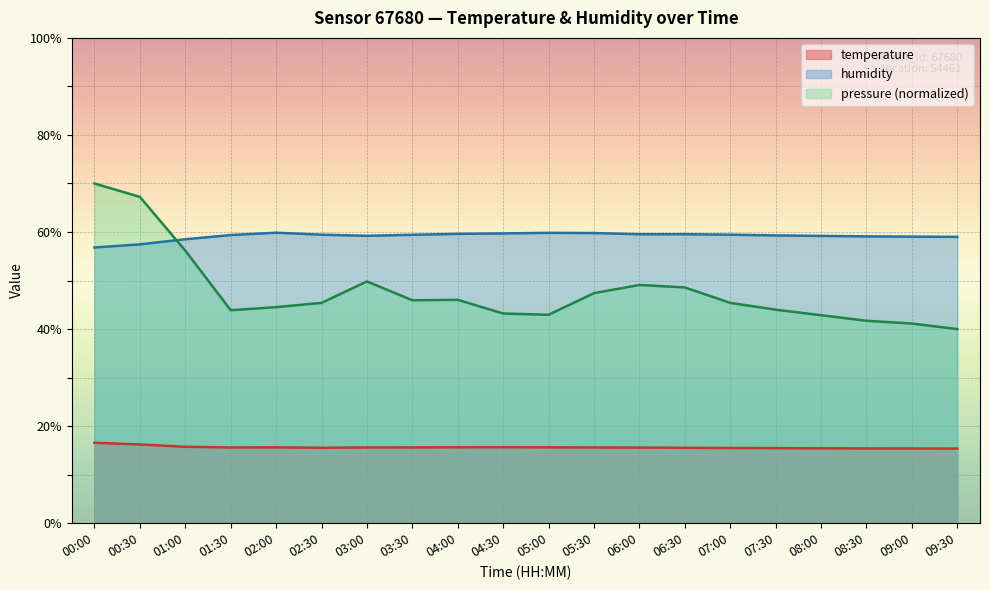

The value of temperature at 08:30 is 15.4. True or false?

True